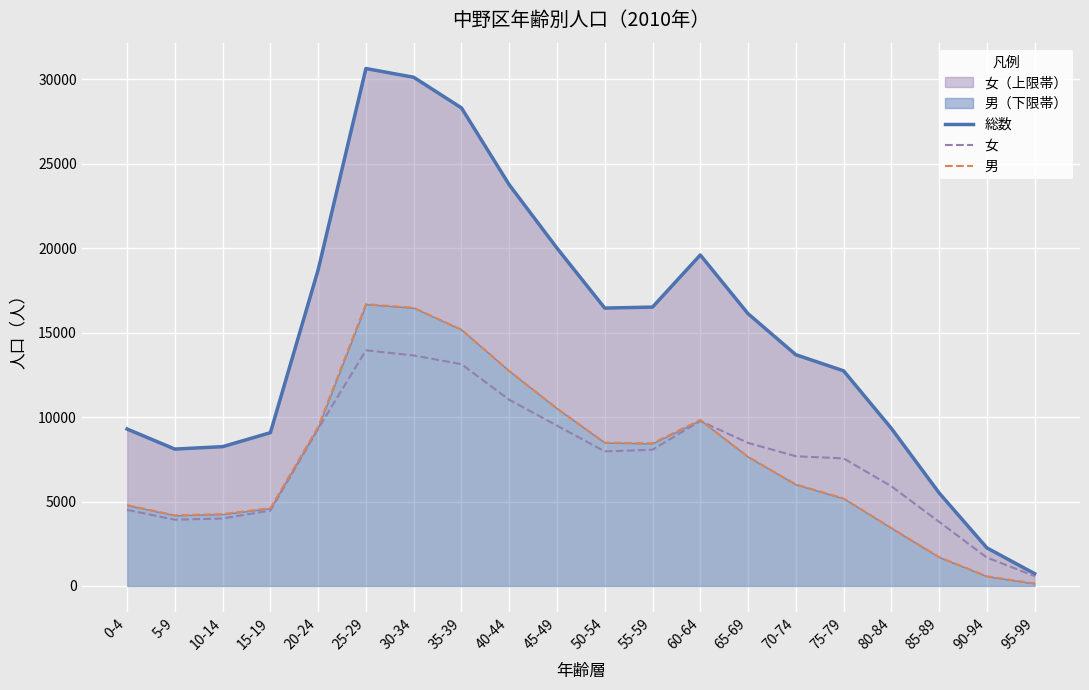

Reading right to left, transcribe all the data shown in this chart.

総数: 730	2258	5513	9336	12742	13696	16125	19602	16516	16458	20009	23762	28313	30127	30644	18729	9079	8251	8107	9295
女: 583	1684	3801	5905	7555	7684	8474	9772	8069	7970	9497	11029	13134	13652	13955	9308	4470	3994	3923	4507
男: 147	574	1712	3431	5187	6012	7651	9830	8447	8488	10512	12733	15179	16475	16689	9421	4609	4257	4184	4788